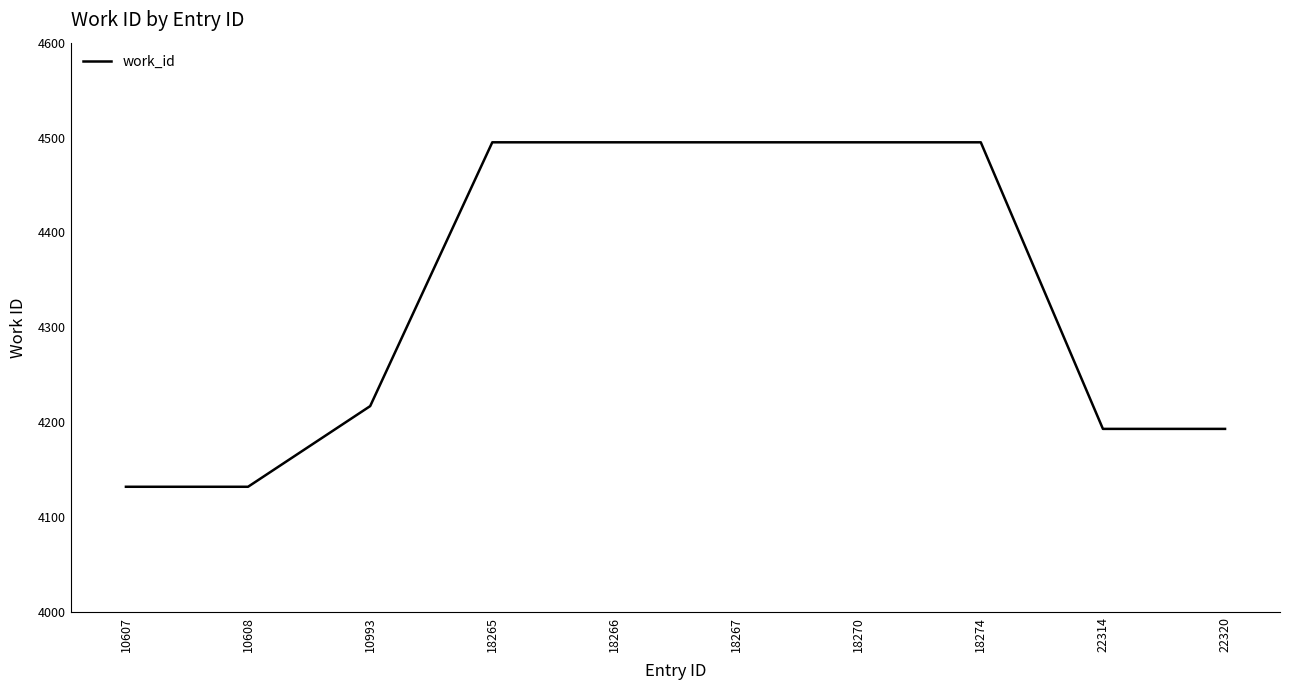

What is the difference between the second highest and minimum values?

363